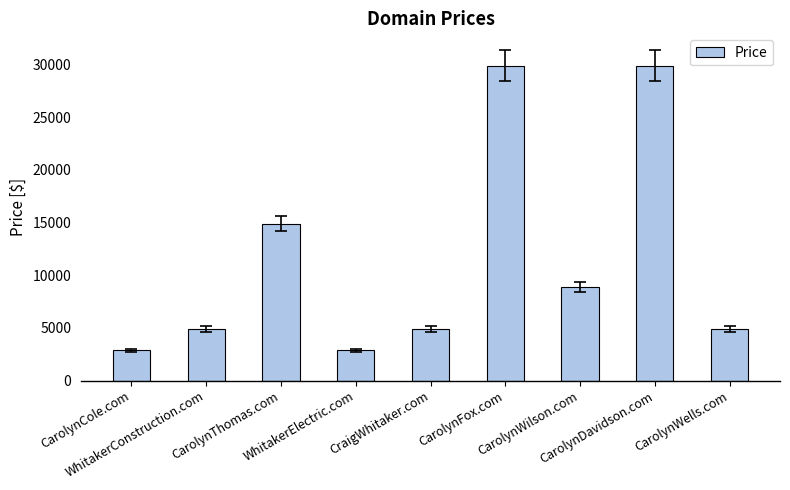

What is the change in value from CarolynCole.com to CarolynWilson.com?

+6000